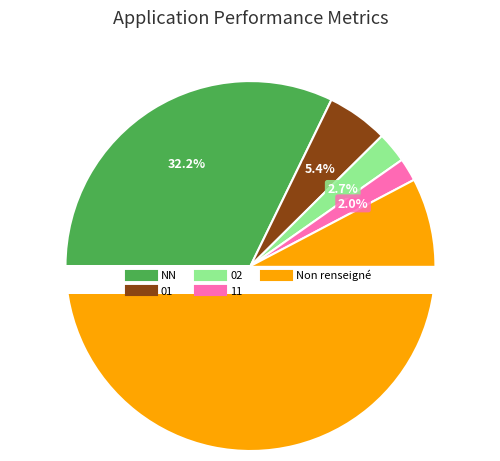

To the nearest percent, what percentage of the pie is 01?

5%